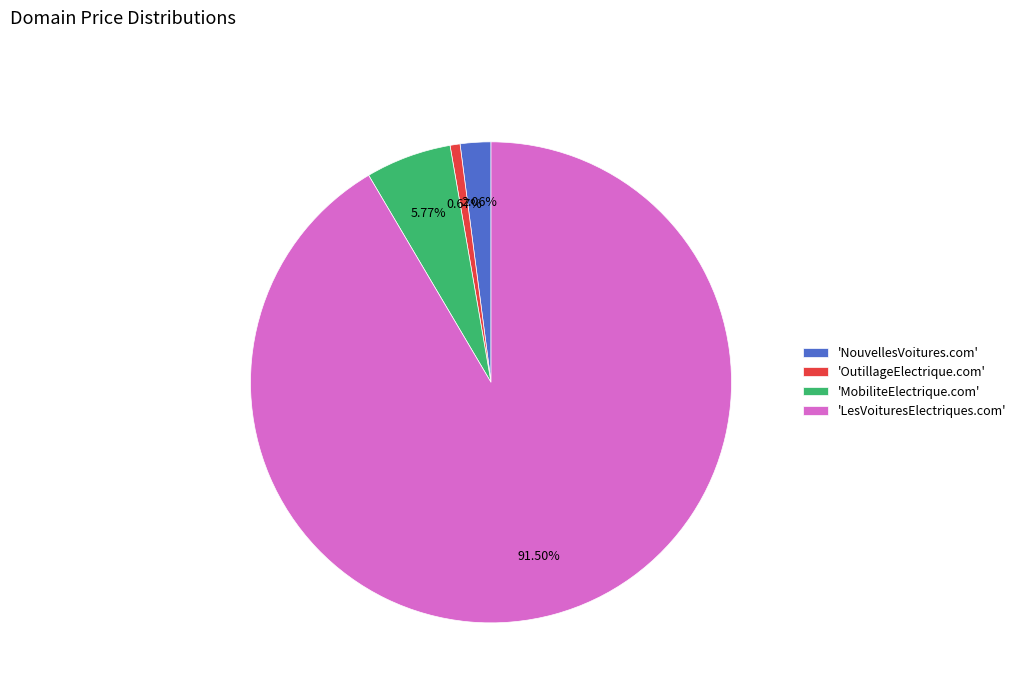

What is the smallest slice in the pie chart?

'OutillageElectrique.com'